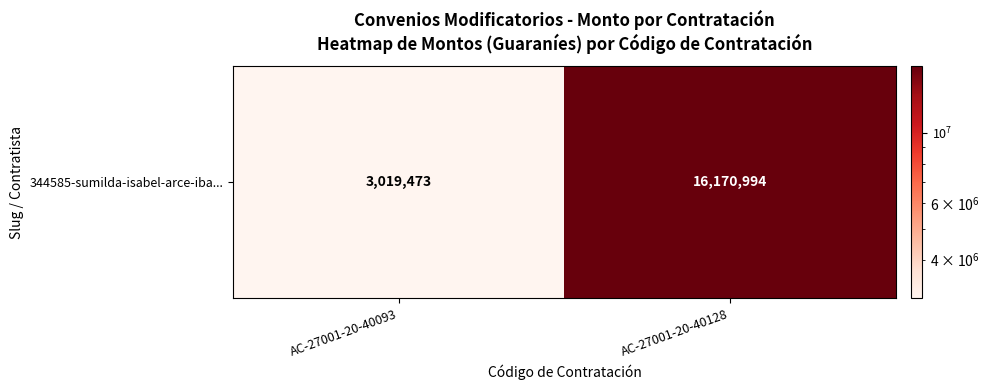

What is the maximum value shown in the chart?

16170994